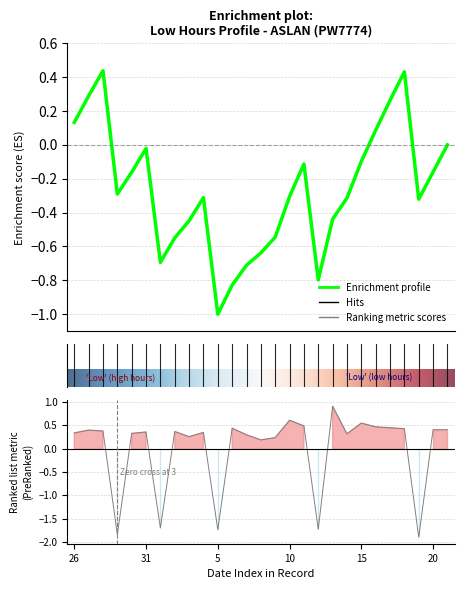

Reading left to right, list all the values displayed in this chart.

0.3	0.4	0.4	-1.8	0.3	0.4	-1.7	0.4	0.3	0.3	-1.7	0.4	0.3	0.2	0.2	0.6	0.5	-1.7	0.9	0.3	0.5	0.5	0.4	0.4	-1.9	0.4	0.4